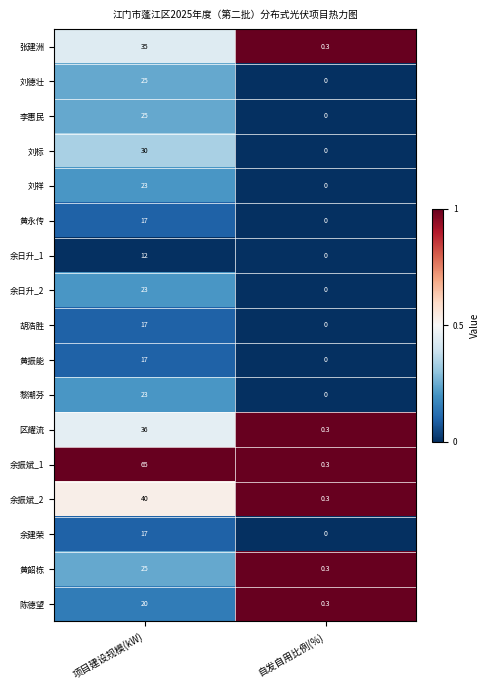

What is the difference between the maximum and minimum values in the 黄永传 series?

17.0